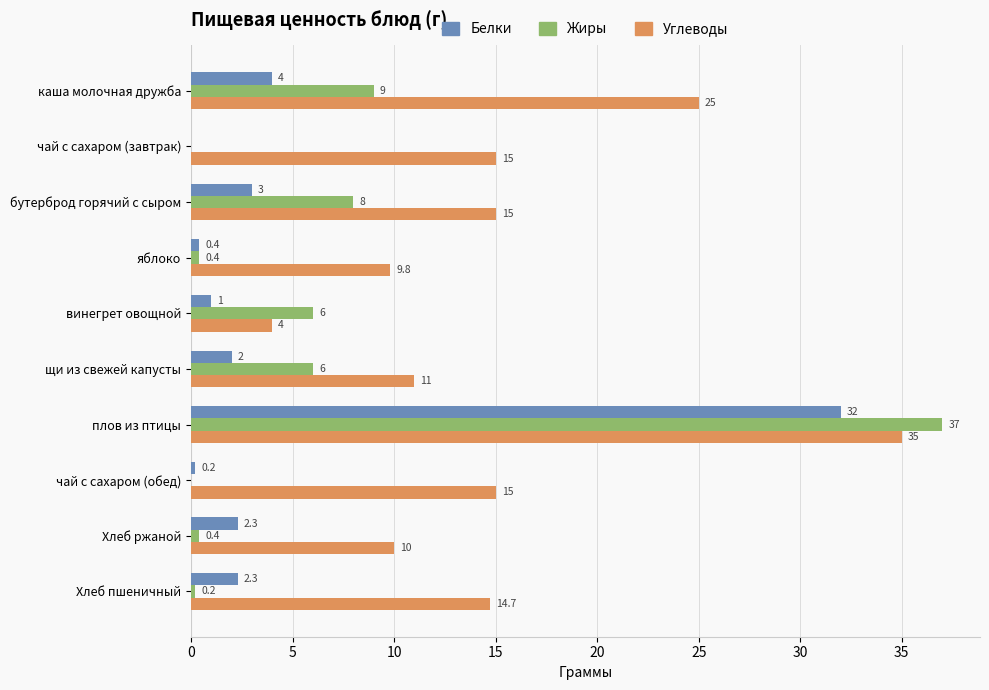

What is the approximate value of Жиры at плов из птицы?

37.0